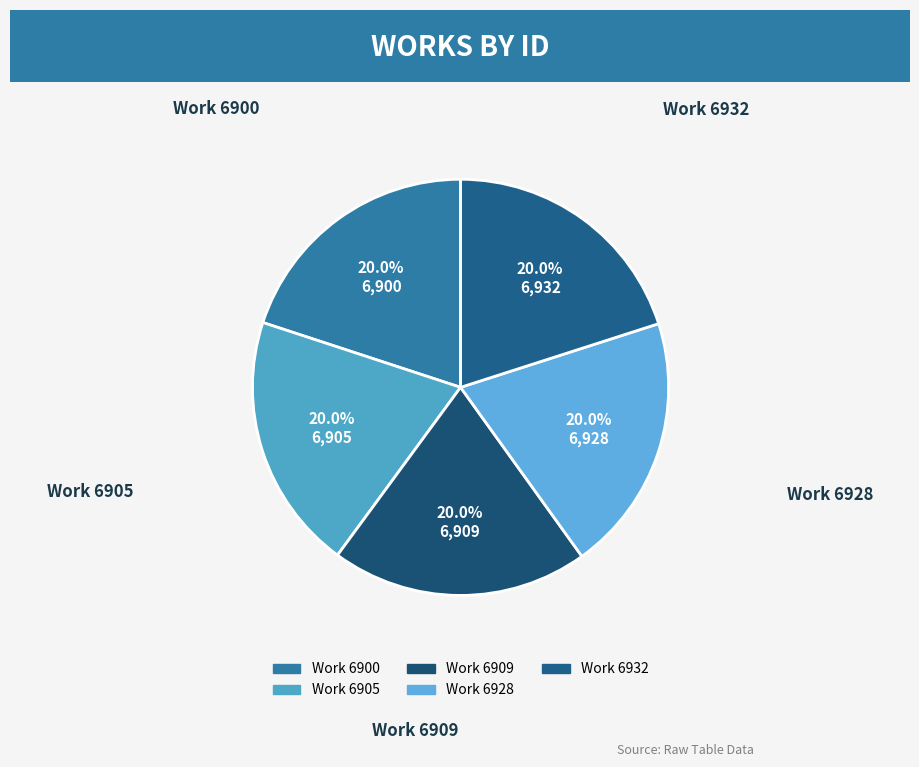

Is Work 6909 the majority of the pie?

No